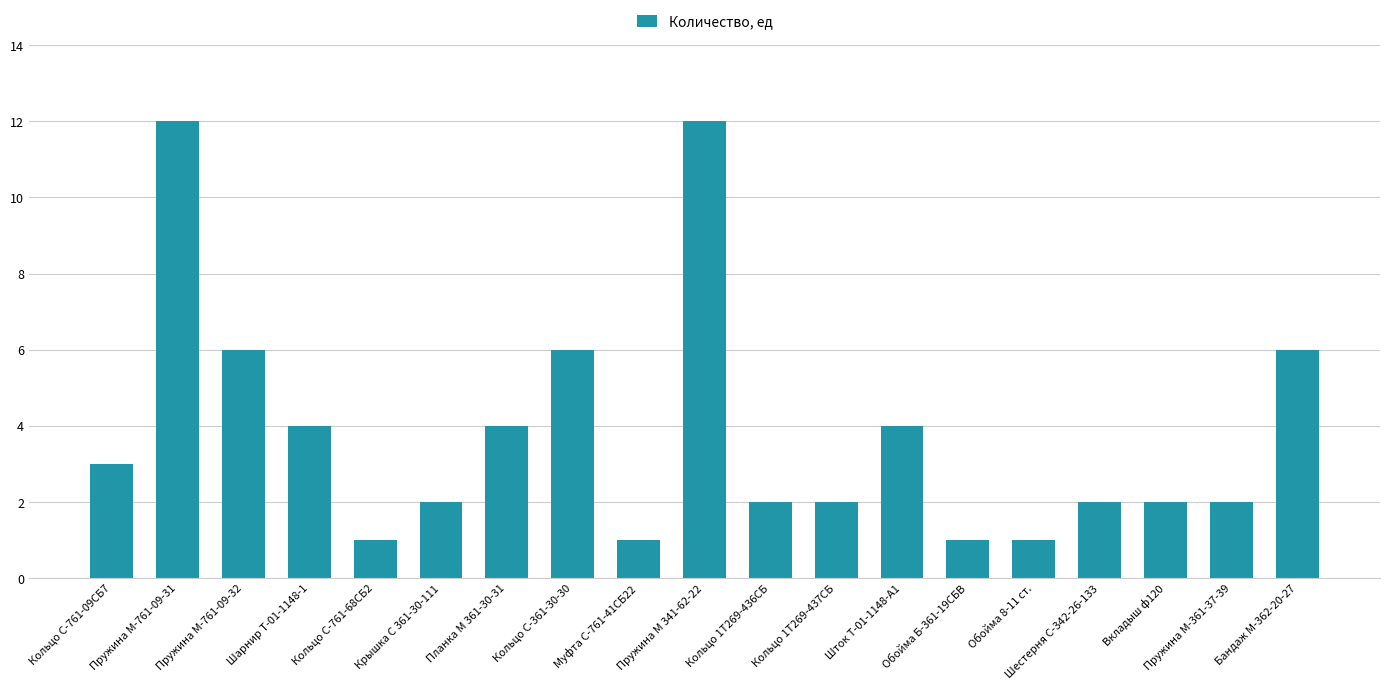

What is the label of the 11th bar from the right?

Муфта С-761-41СБ22